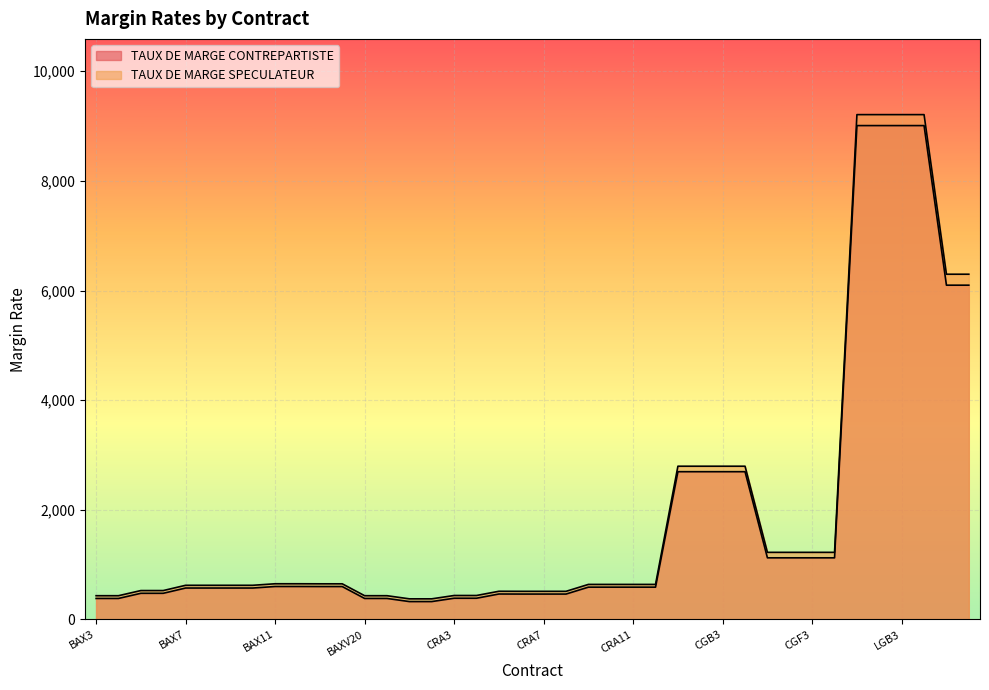

True or false: TAUX DE MARGE SPECULATEUR and TAUX DE MARGE CONTREPARTISTE intersect in this chart.

False